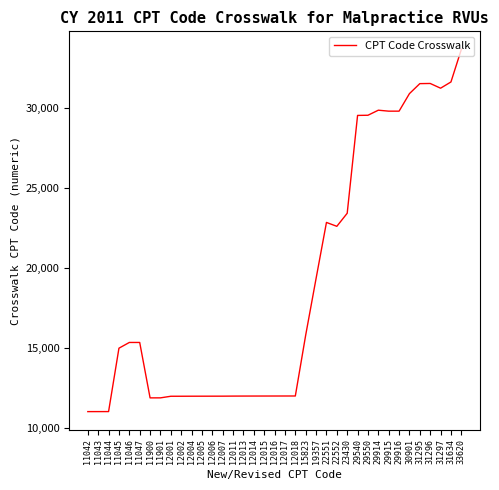

What is the change in value from 12017 to 29550?

+17533